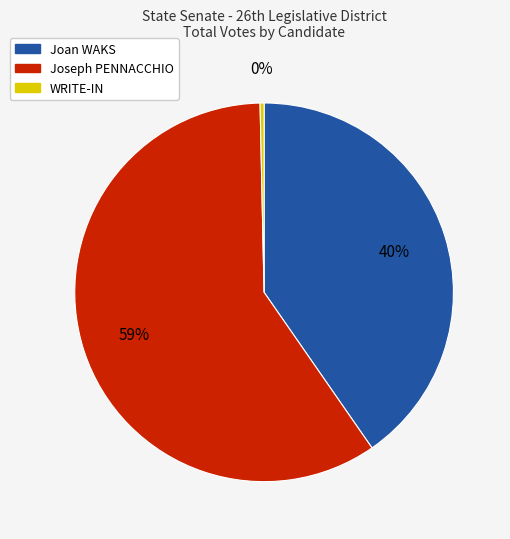

Which has a higher value, Joan WAKS or WRITE-IN?

Joan WAKS